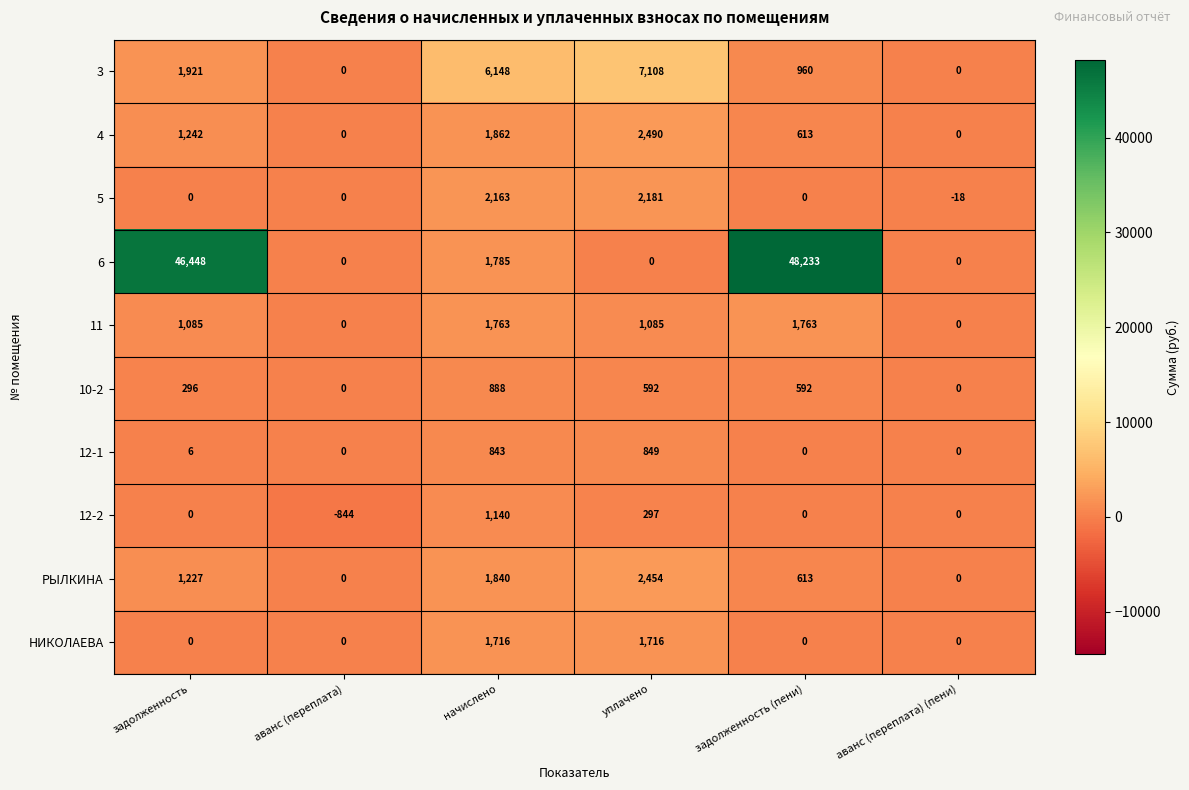

The 11 series shows 1085 at задолженность. True or false?

True